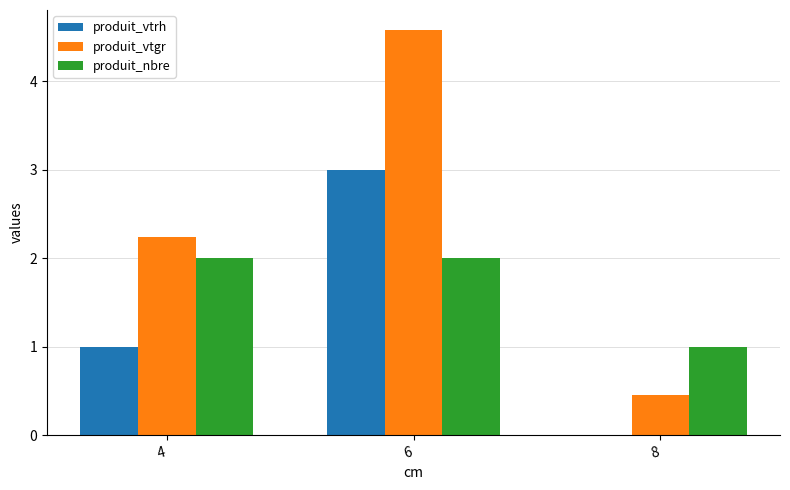

What is the highest value of the produit_nbre series?

2.0